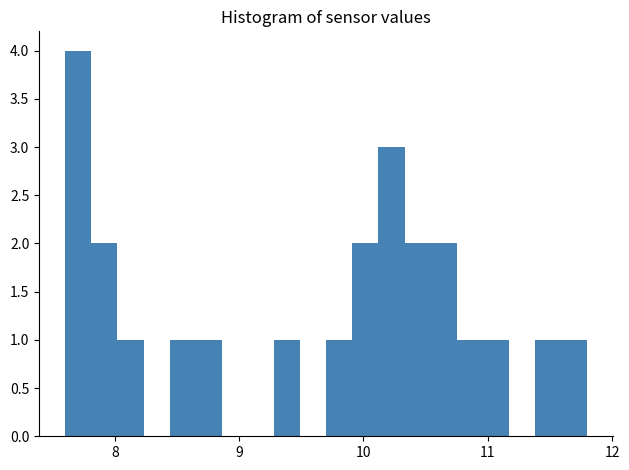

Read against the x-axis, roughly where is the centre of the tallest bar?

7.7